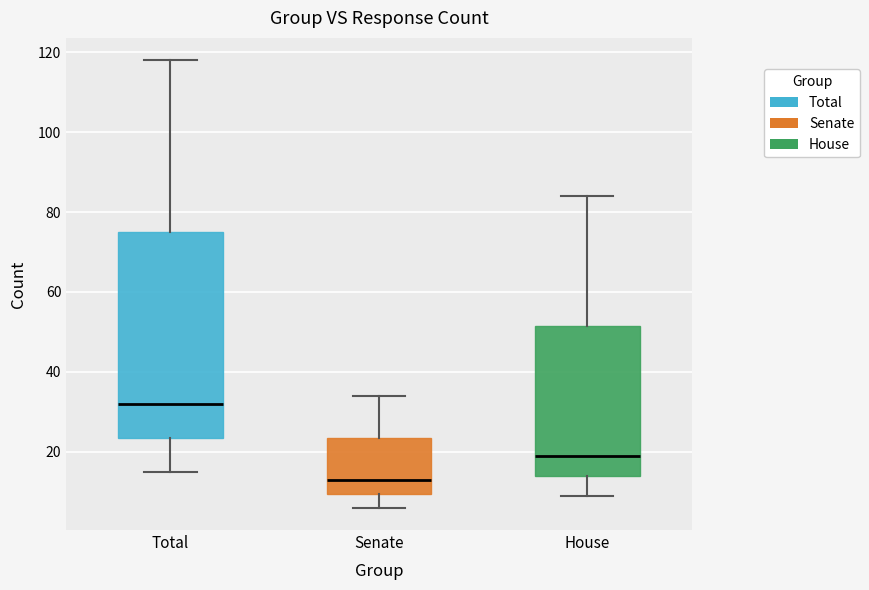

Which box's median line is the highest?

Total